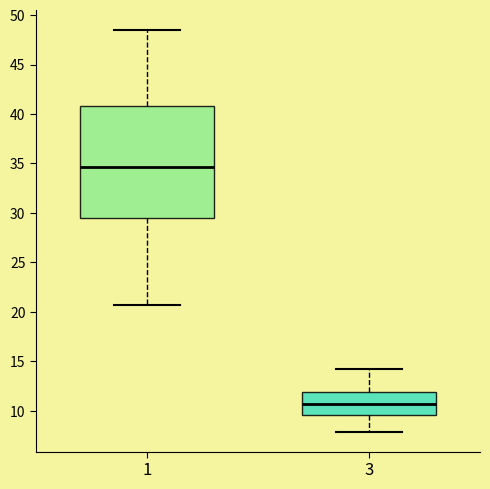

Reading left to right, read every box against the y-axis: the position of its median line, the range the box covers, and the ends of its whiskers. The values are not printed on the chart, so give them approximately, as read against the axis.

1: median 34.5, box 29.5 to 41.0, whiskers 20.5 to 48.5
3: median 10.5, box 9.5 to 12.0, whiskers 8.0 to 14.0